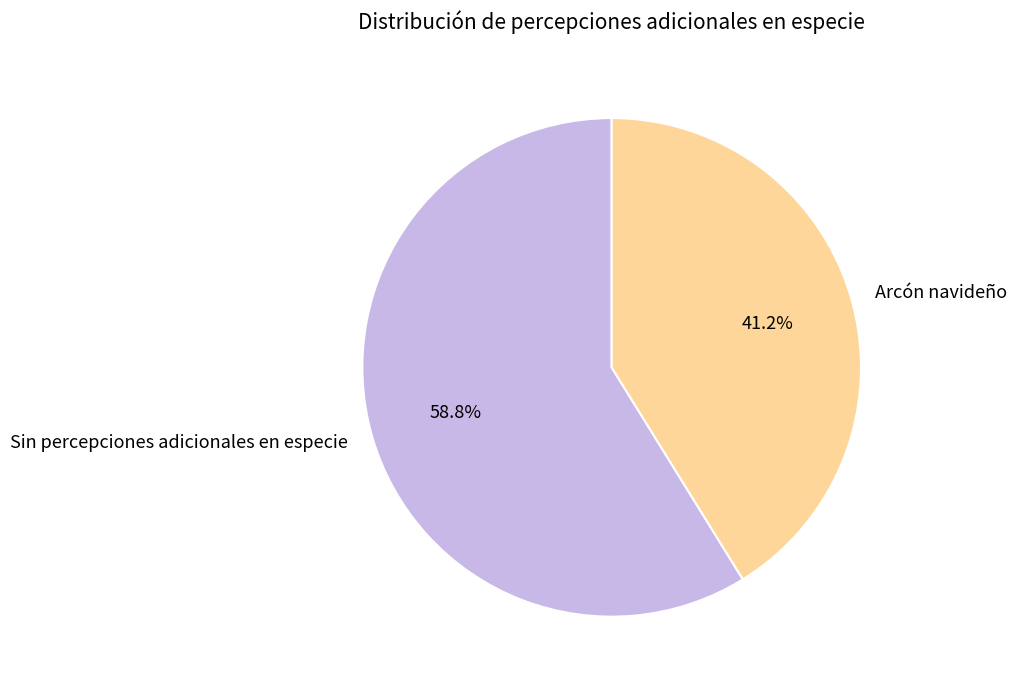

How many segments does this pie chart have?

2